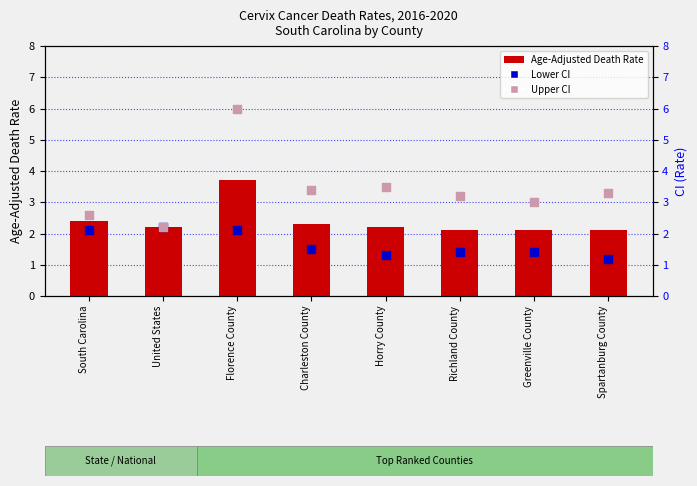

Which series contains the highest Y value?

Upper CI